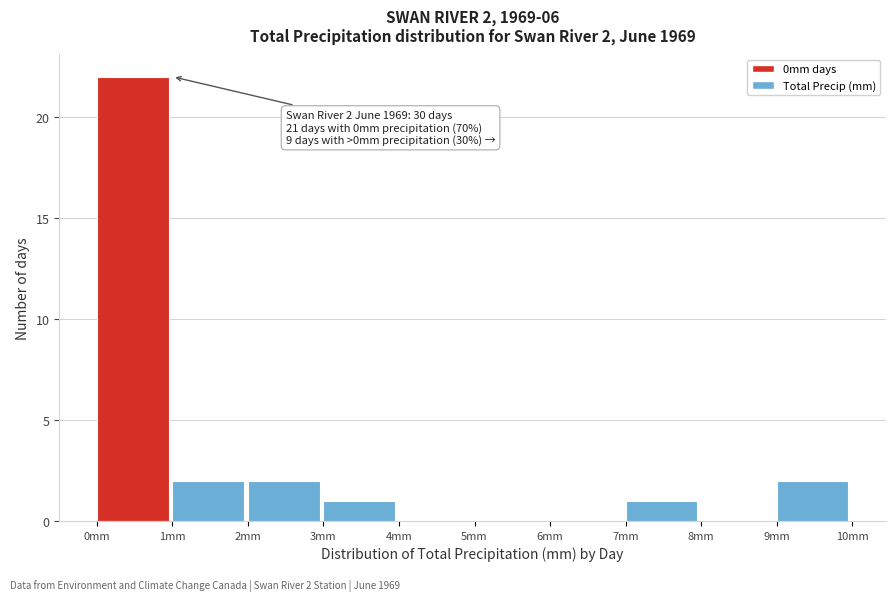

Over which range of the x-axis is the bar tallest?

0 to 1